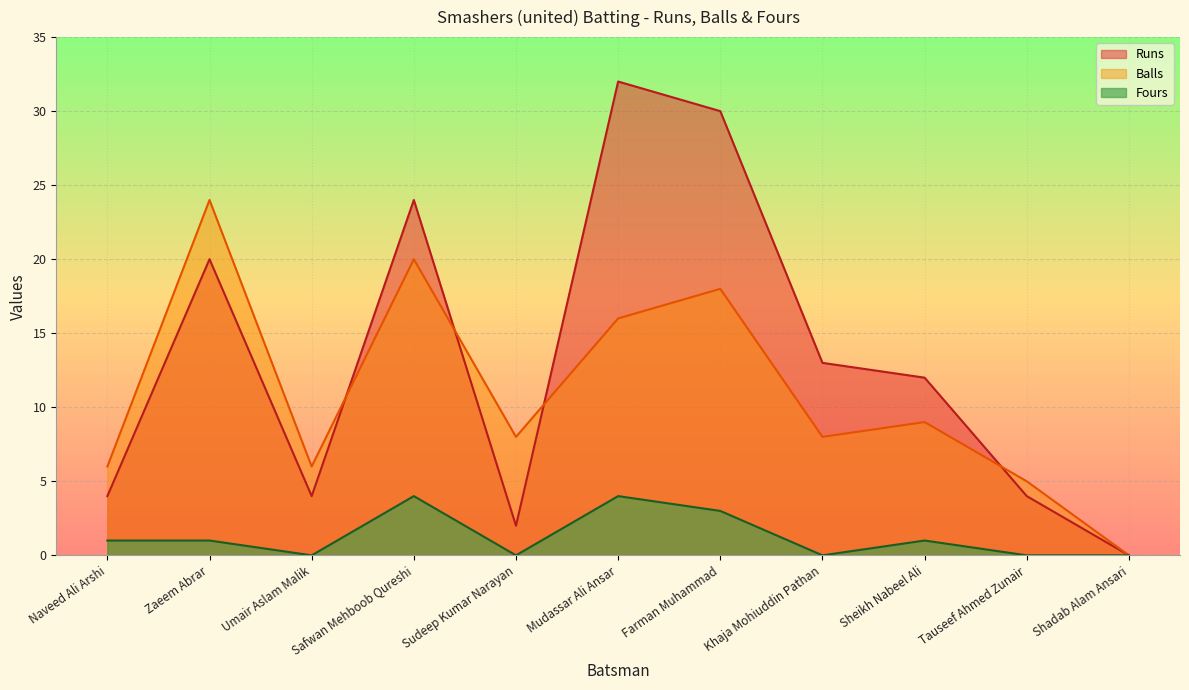

What is the label of the 11th point from the left?

Shadab Alam Ansari